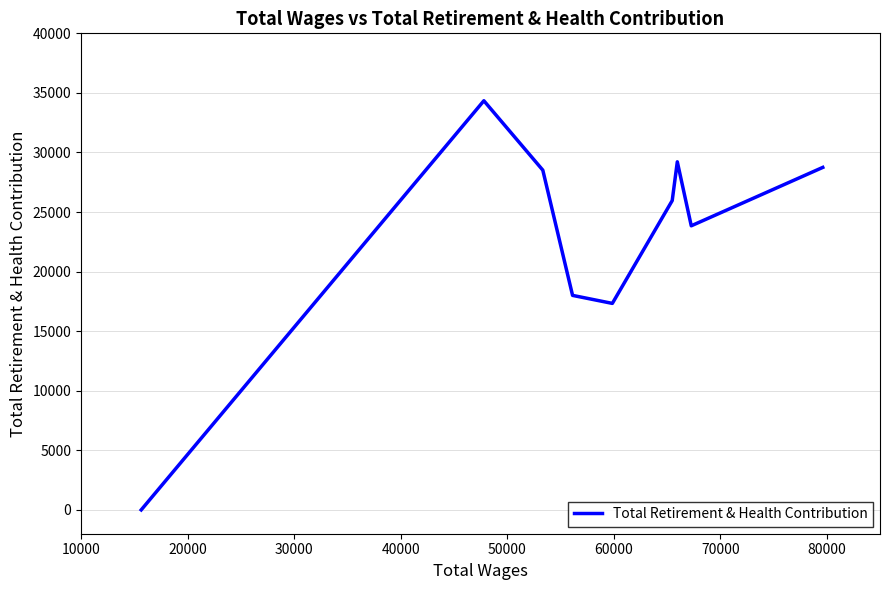

What is the maximum value shown in the chart?

34342